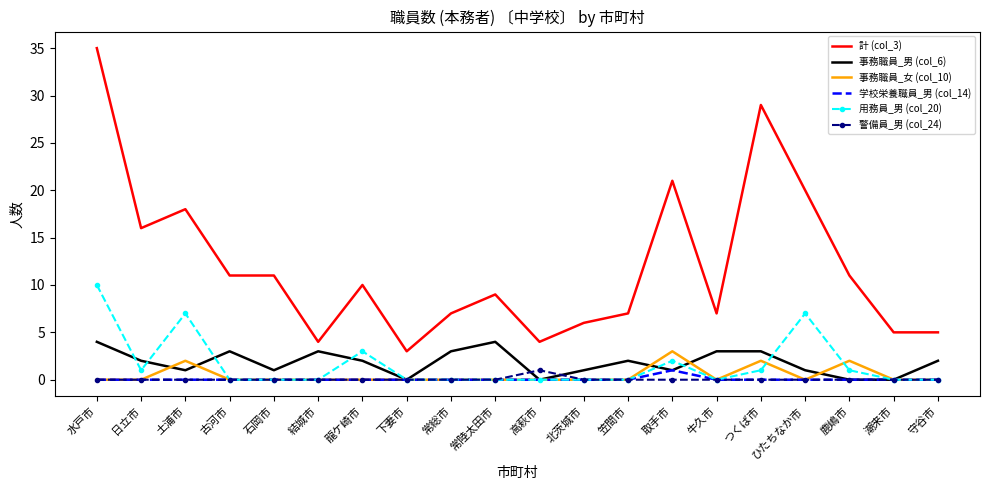

Which series has the largest total across all categories?

計 (col_3)